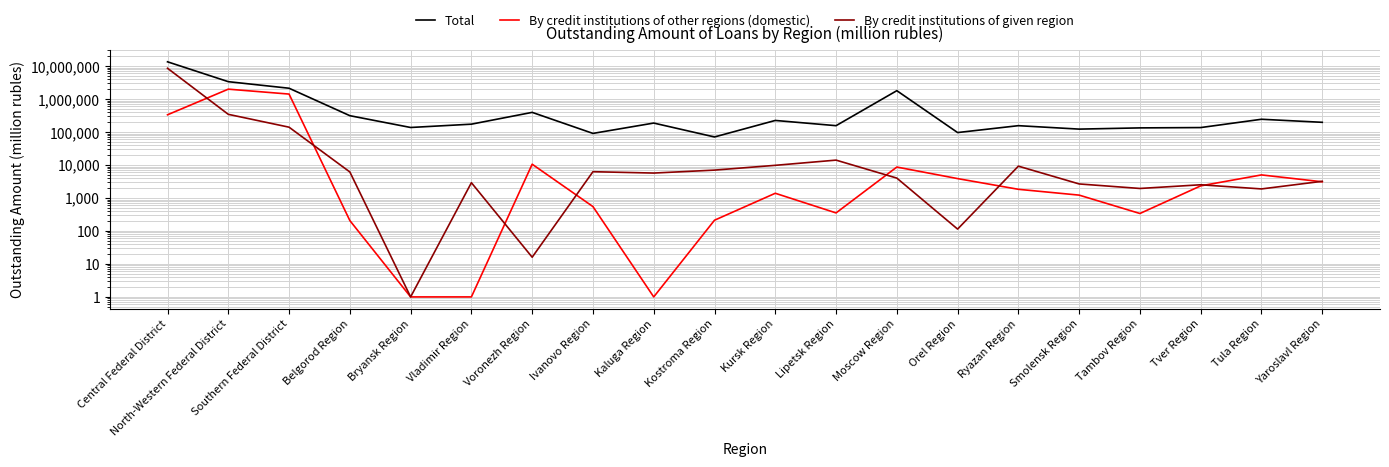

How many data points does each series have?

20